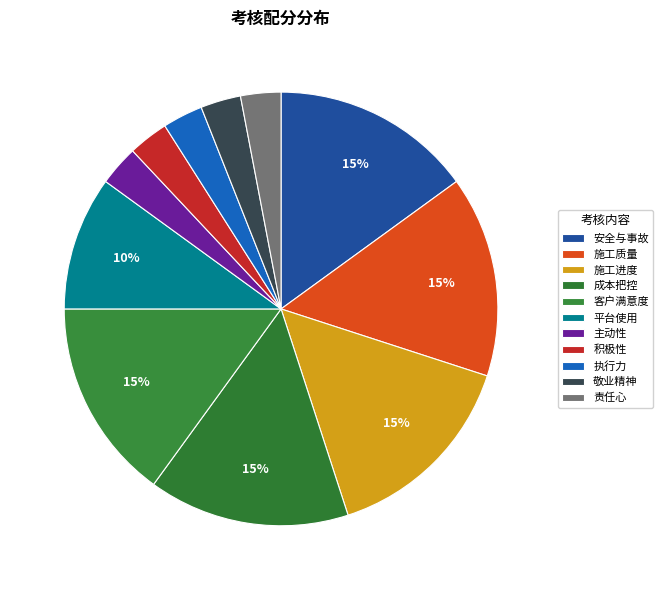

How many segments does this pie chart have?

11